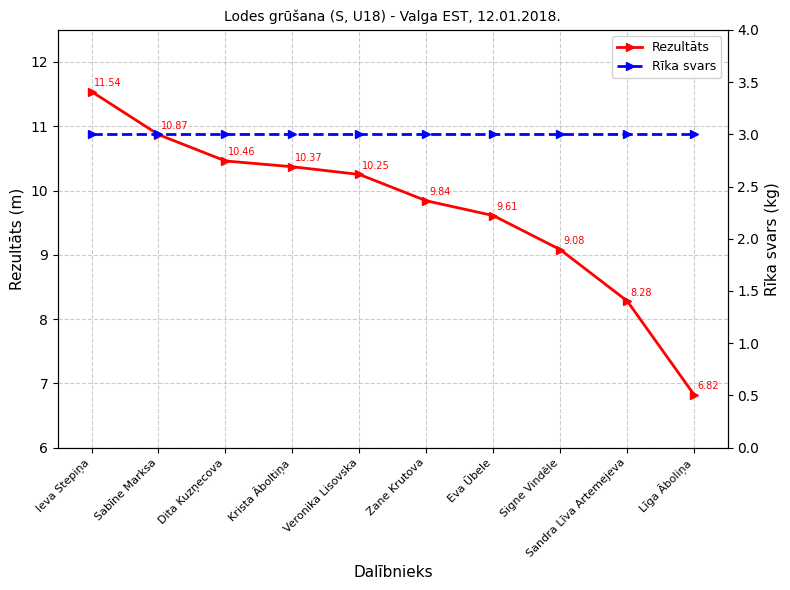

Rank the series at Līga Āboliņa from highest to lowest value.

Rezultāts, Rīka svars